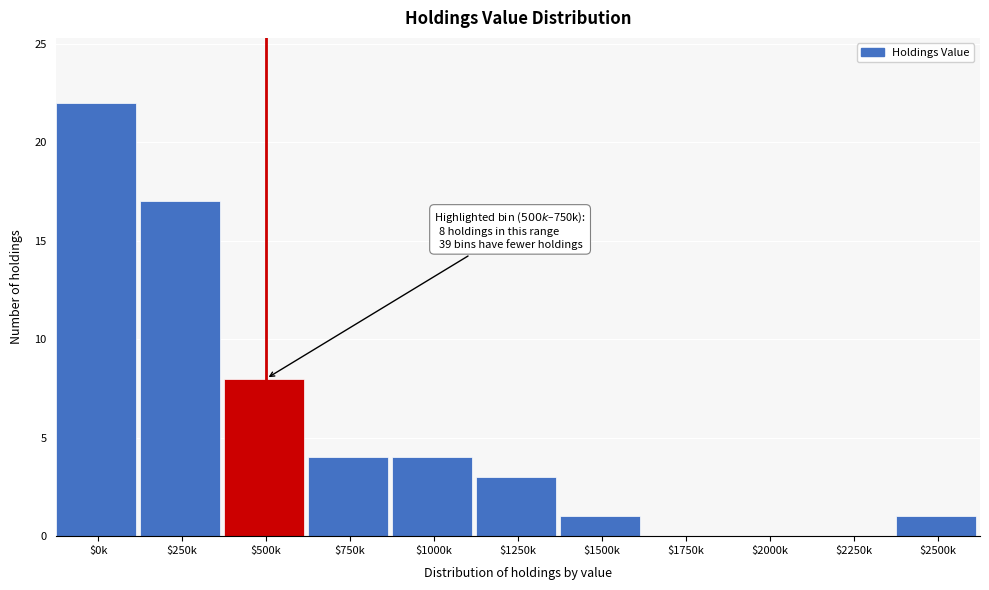

Where is the data nearest to the value 11?

$500k